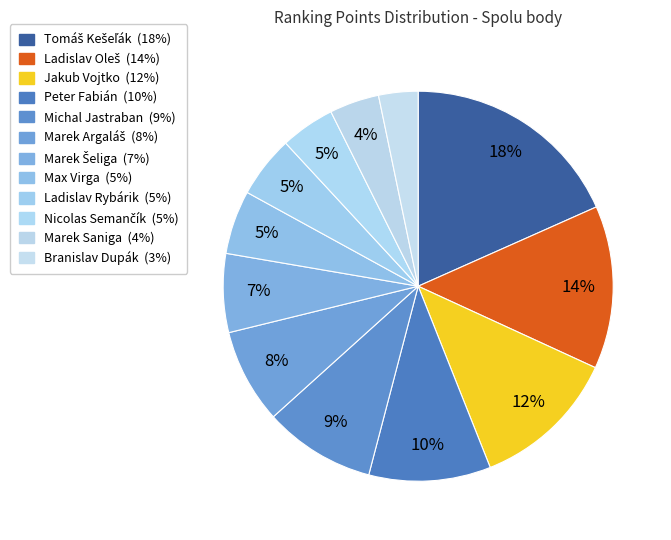

Does any single category account for the majority?

No